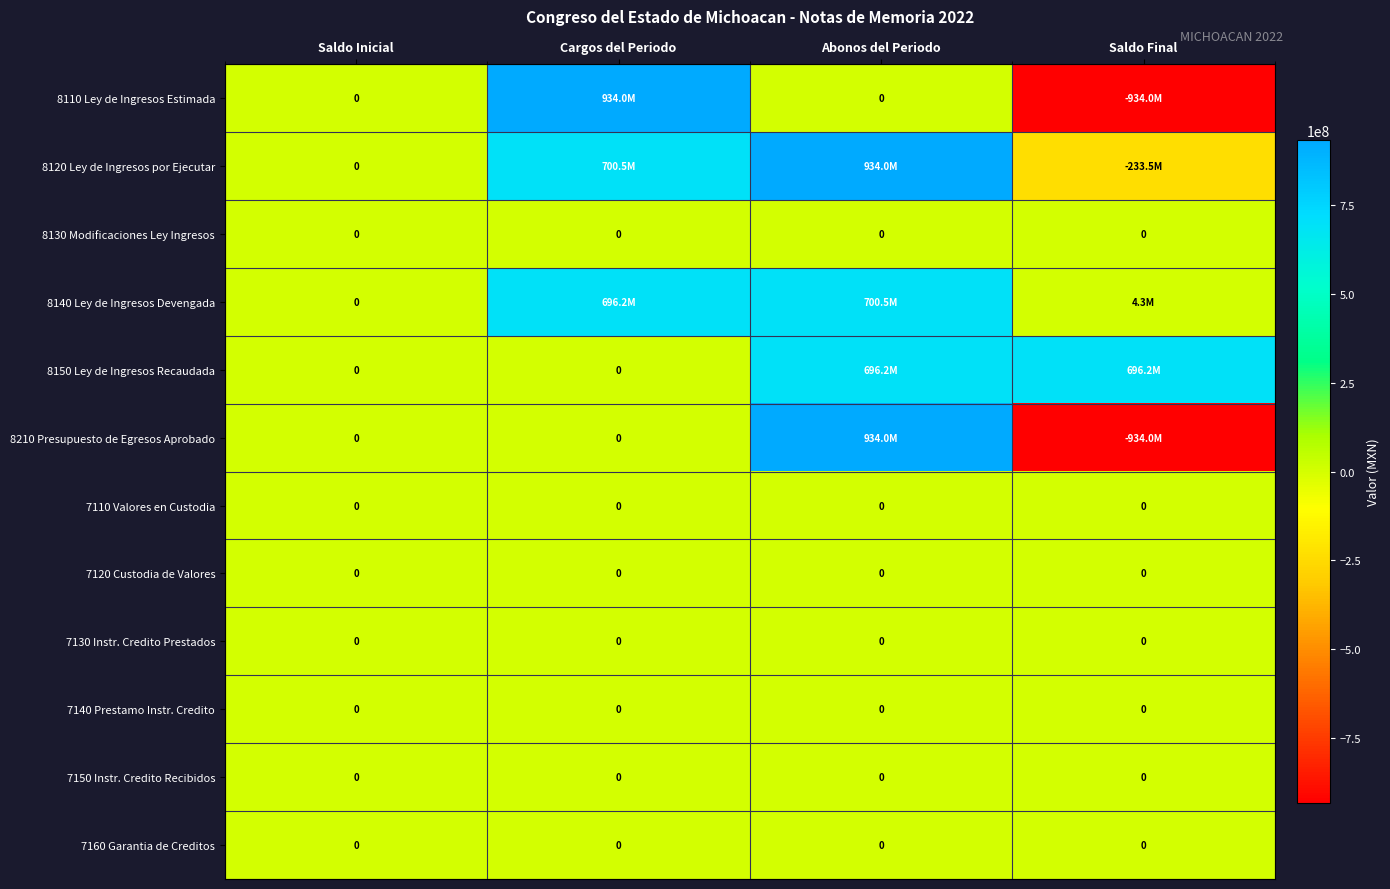

The value of 7130 Instr. Credito Prestados at Saldo Final is 0. True or false?

True